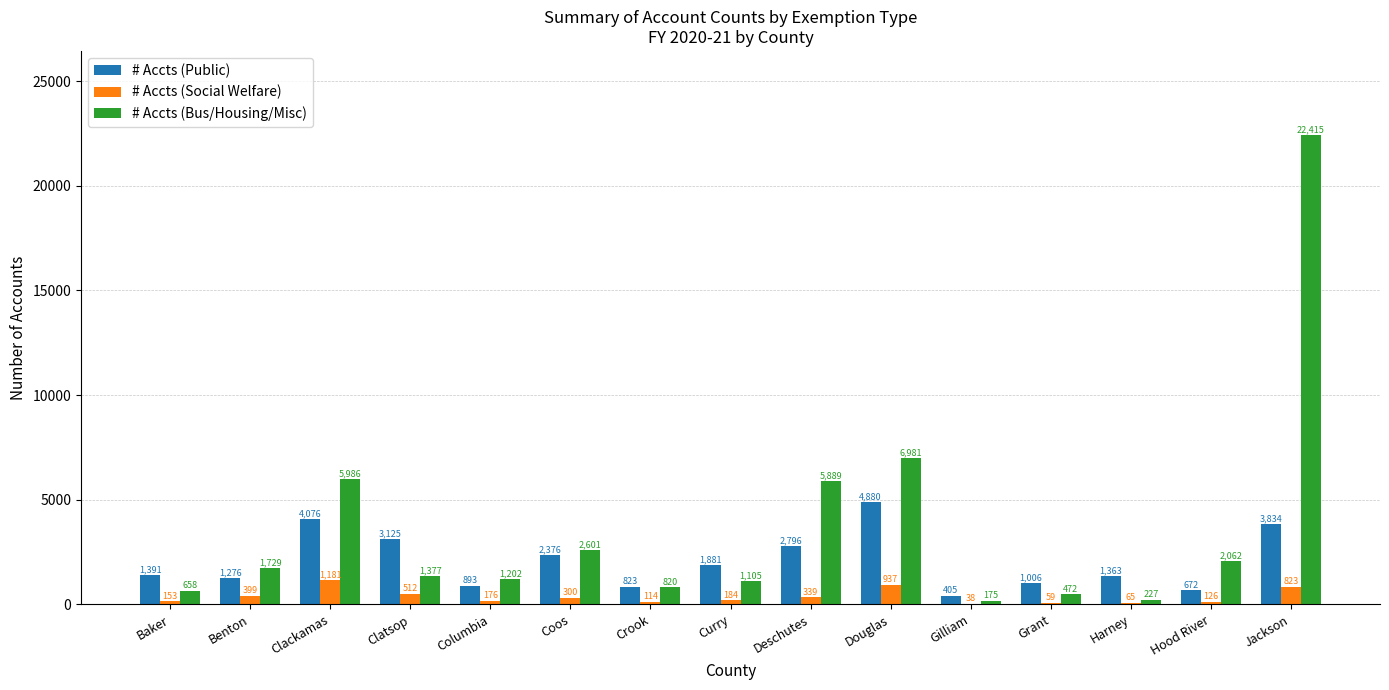

How many groups of bars are there?

15